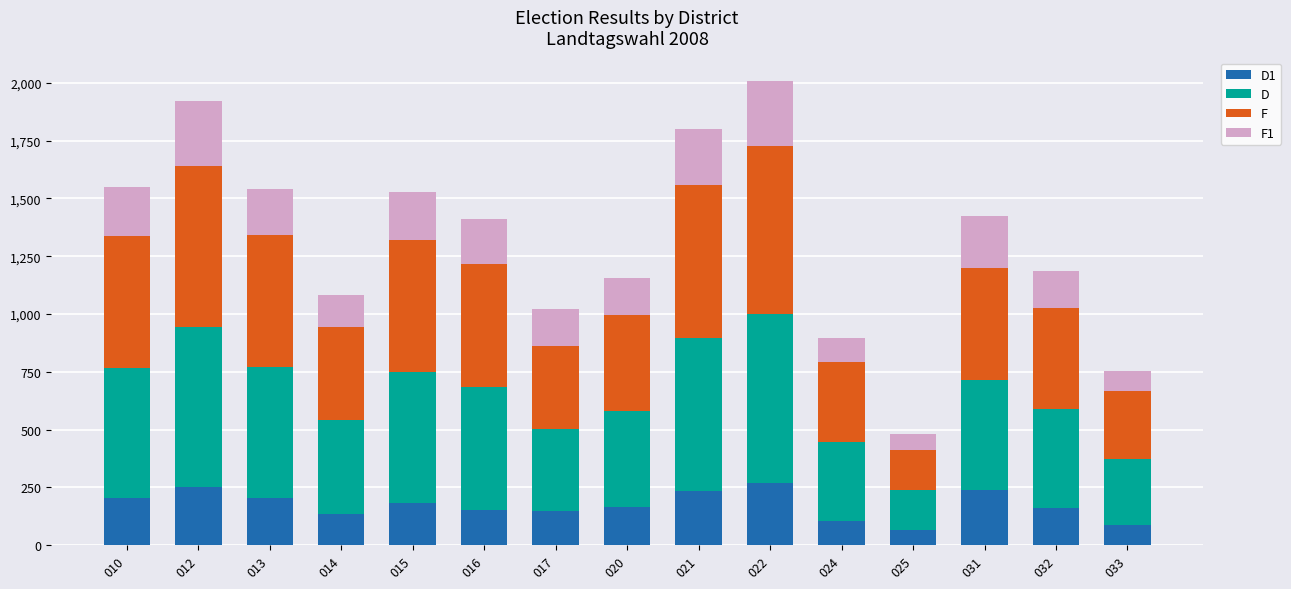

What is the total value across all series at 021?

1798